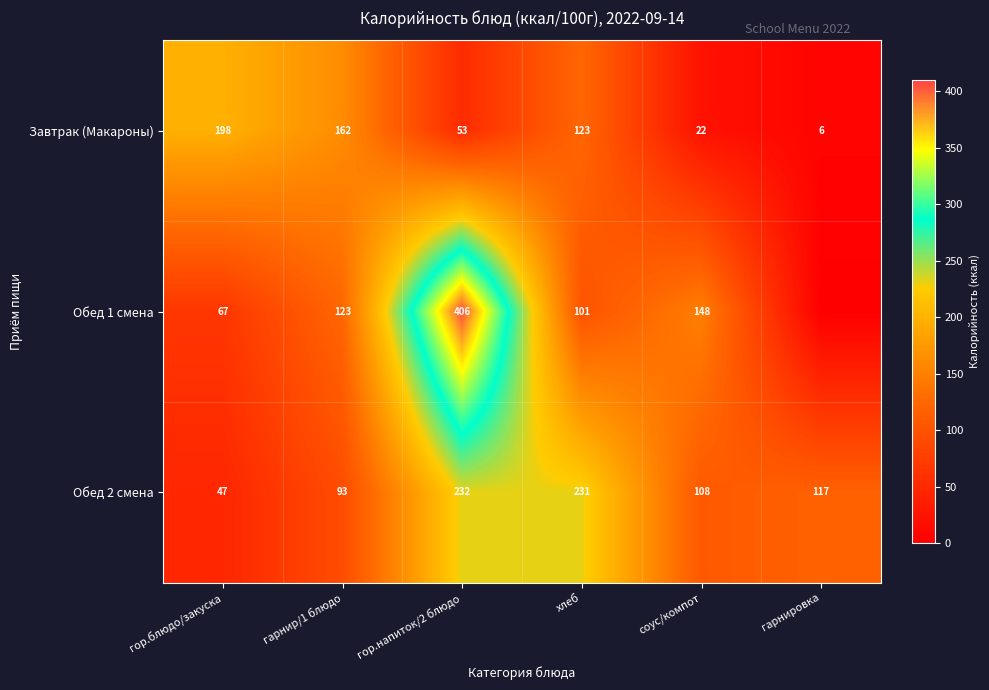

What is the difference between the Завтрак (Макароны) values at хлеб and гор.напиток/2 блюдо?

70